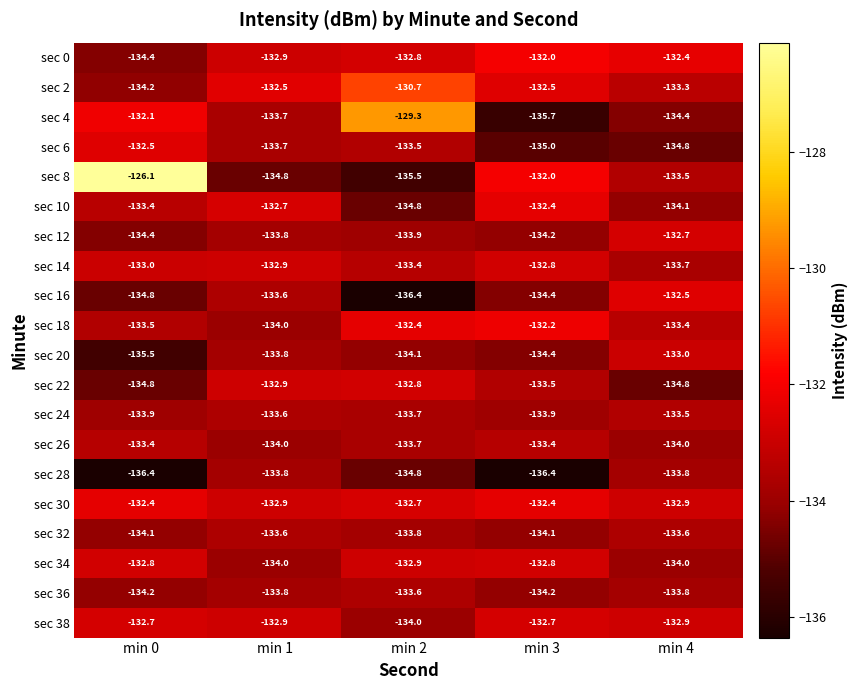

Is it true that sec 0 equals -134.4 at min 0?

True